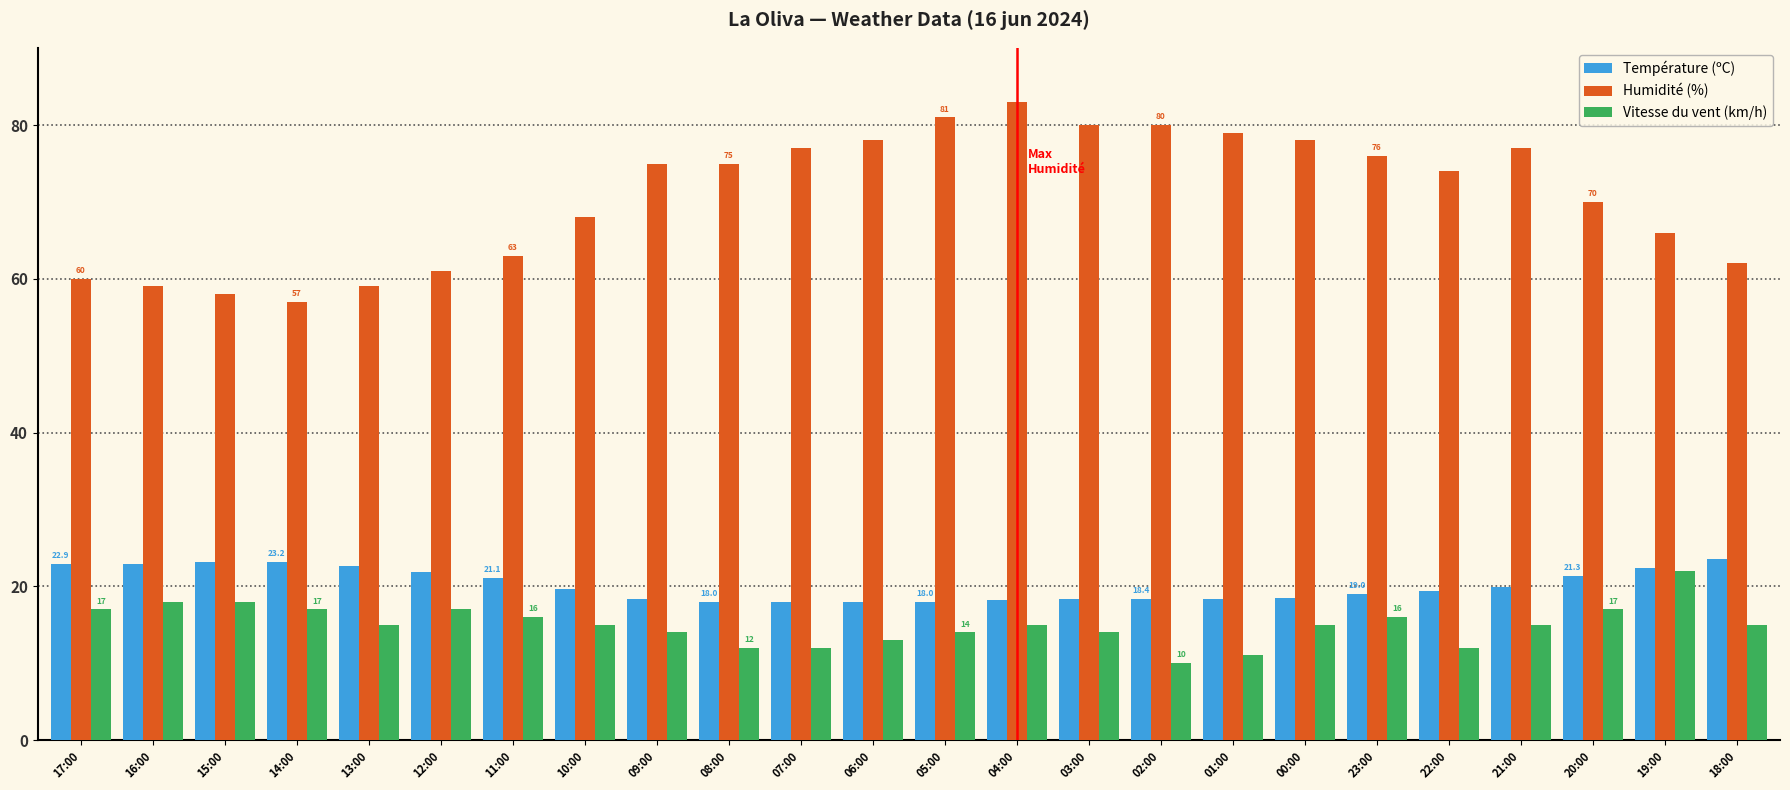

Rank the series at 10:00 from highest to lowest value.

Humidité (%), Température (ºC), Vitesse du vent (km/h)